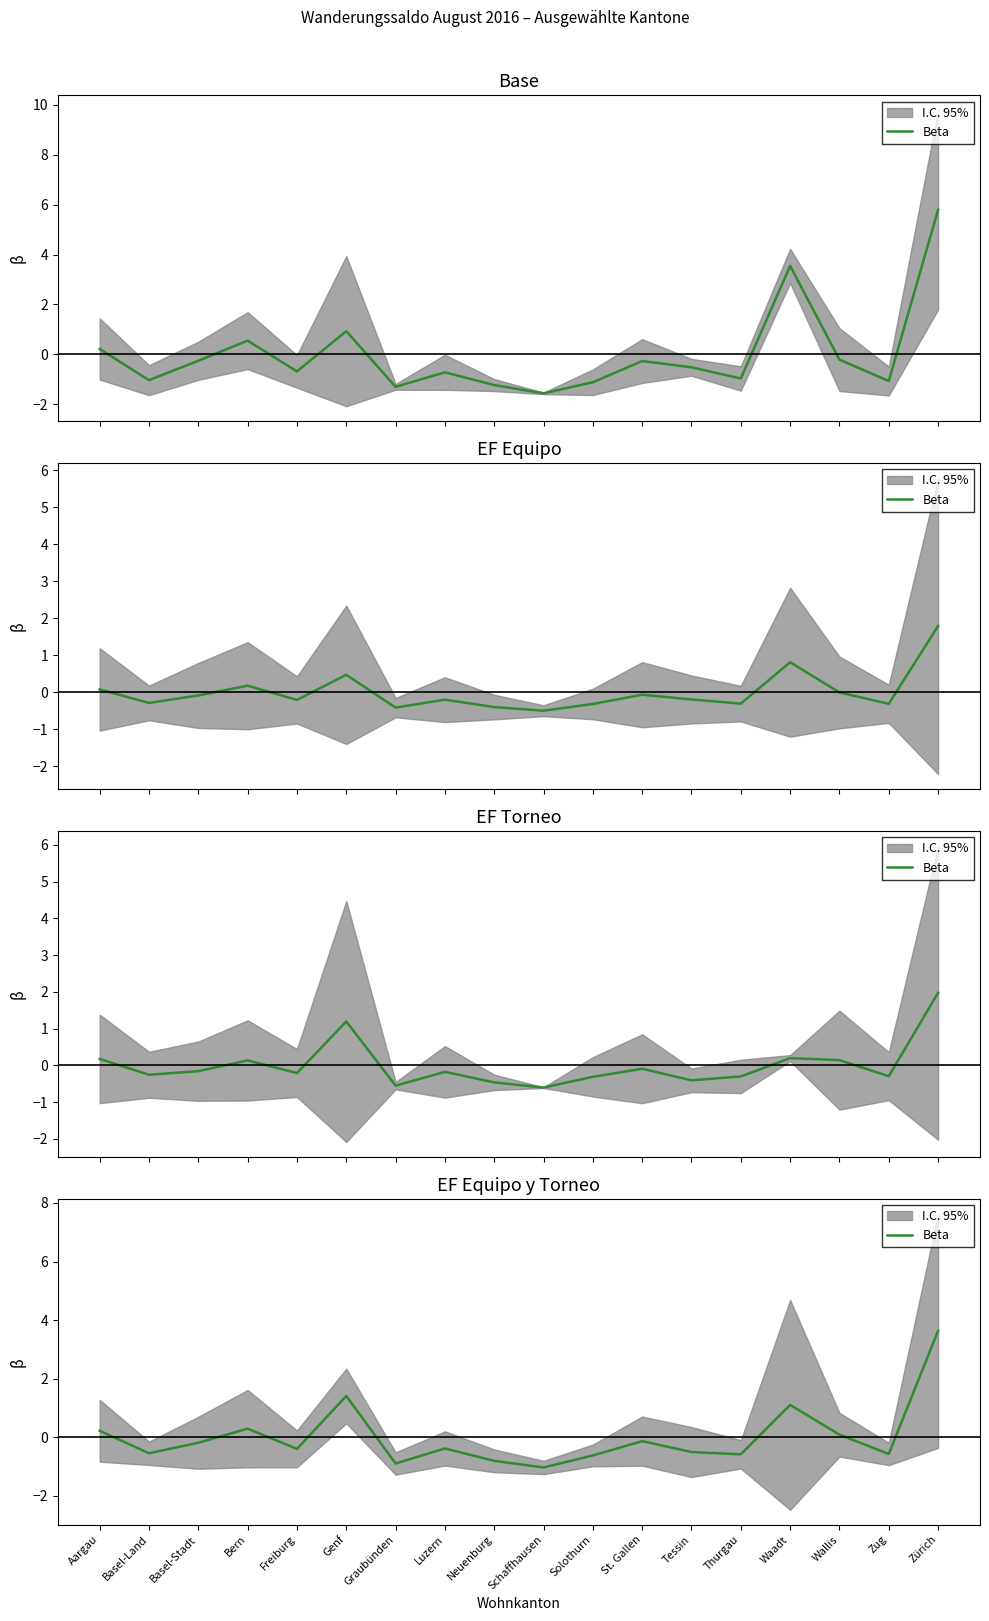

How many values are below zero?

12